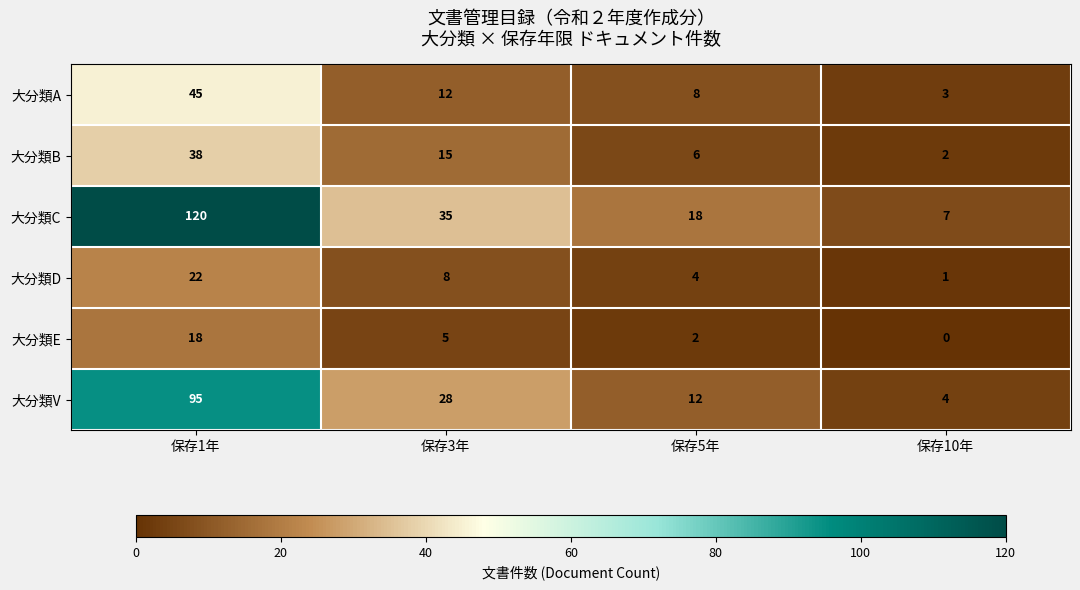

At how many categories does at least one series exceed 101?

1